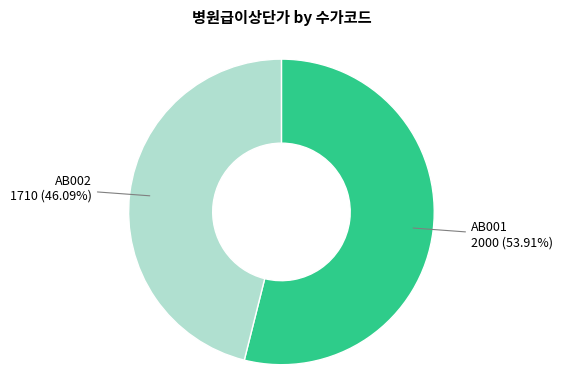

Does any single category account for the majority?

Yes